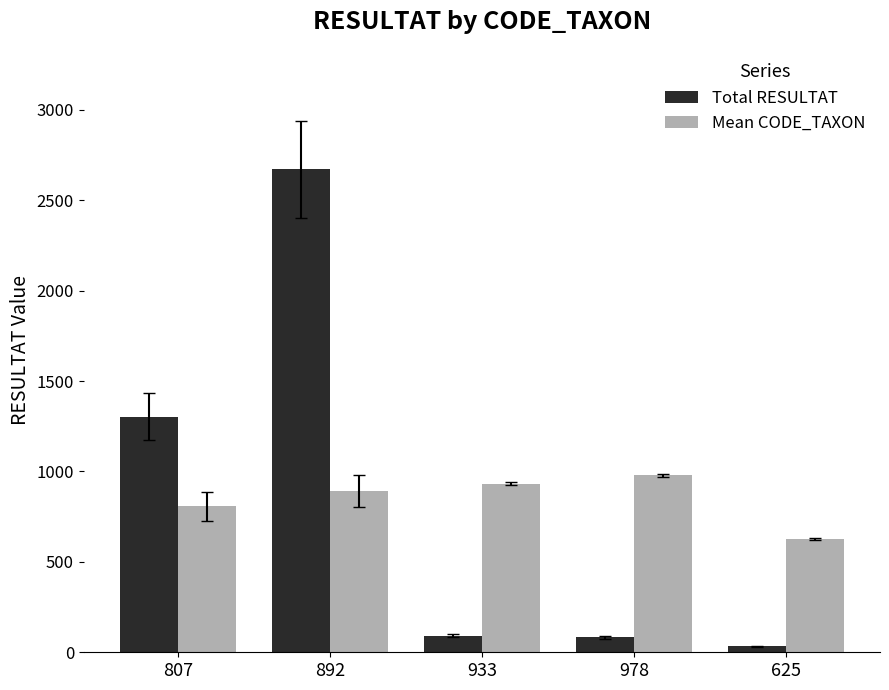

At 978, list the series in order from smallest to largest.

Total RESULTAT, Mean CODE_TAXON